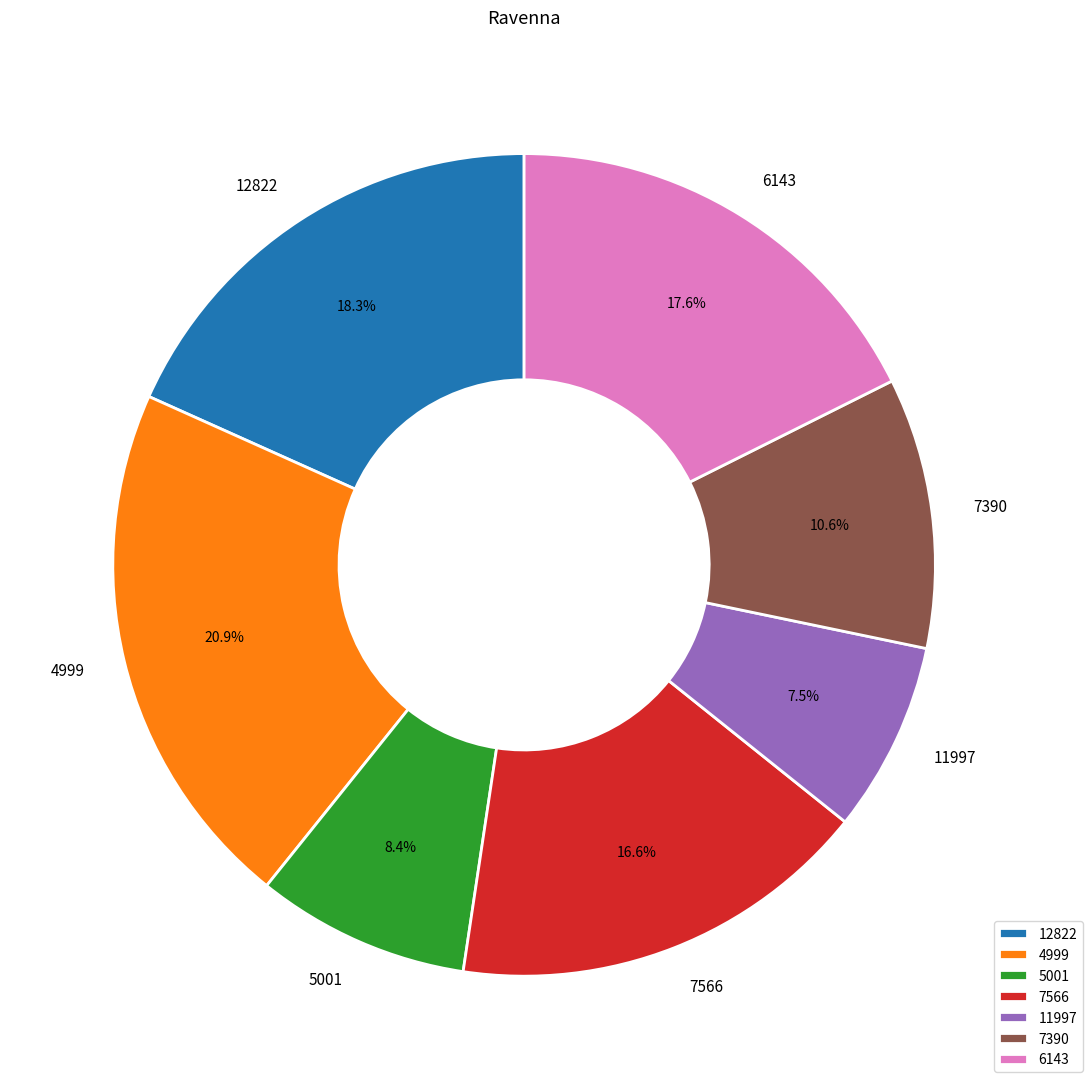

Do 12822 and 11997 together represent more than half of the pie?

No